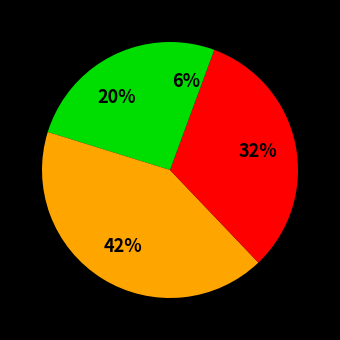

How many segments does this pie chart have?

4